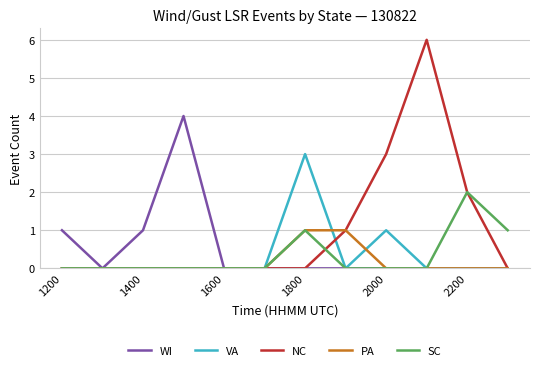

List the series in order of their peak value, lowest first.

PA, SC, VA, WI, NC